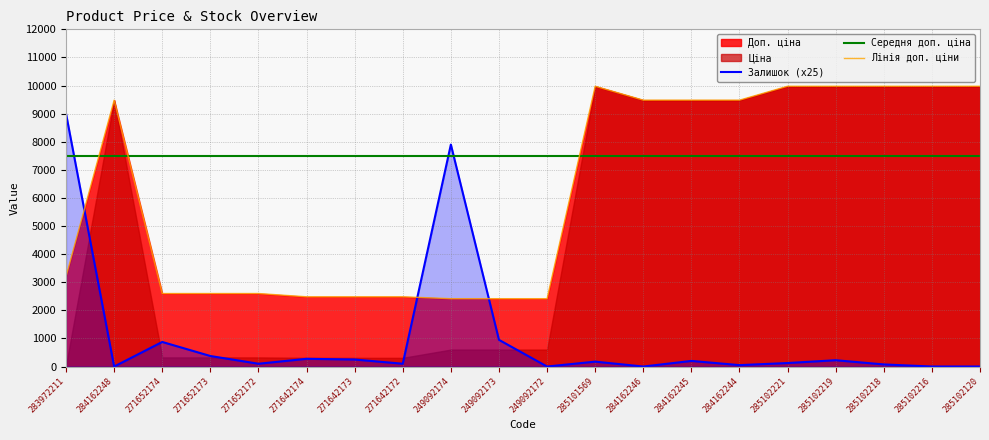

True or false: Лінія доп. ціни and Залишок (x25) cross at least once.

True